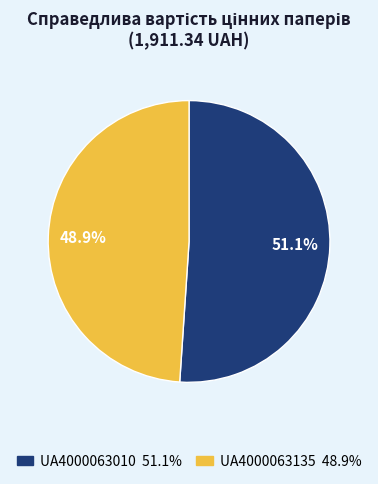

What is the smallest slice in the pie chart?

UA4000063135